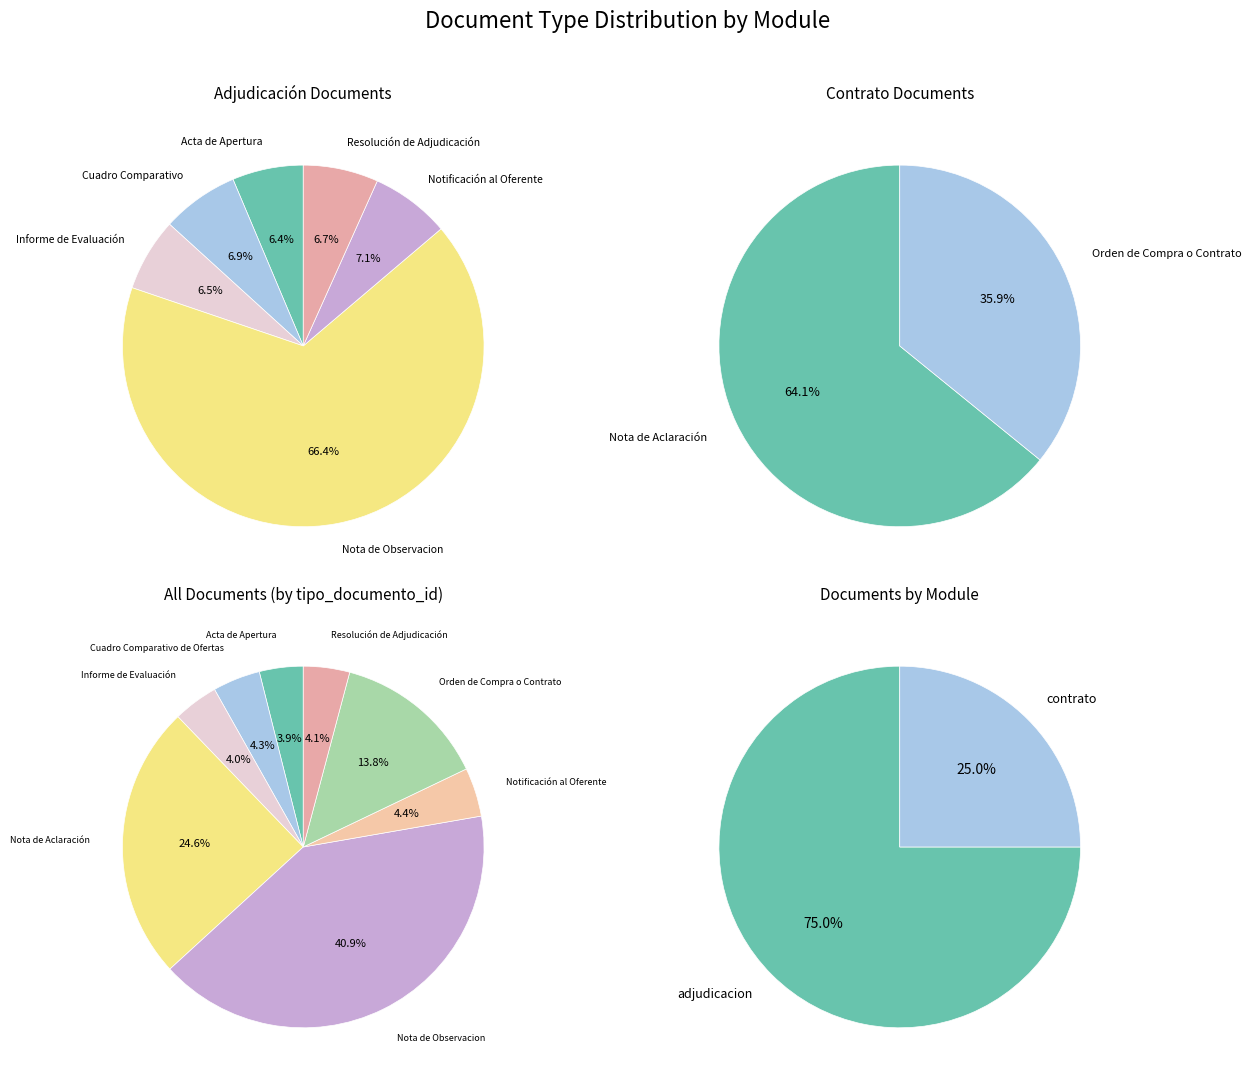

To the nearest percent, what is the difference between the largest and smallest slice percentages?

37%